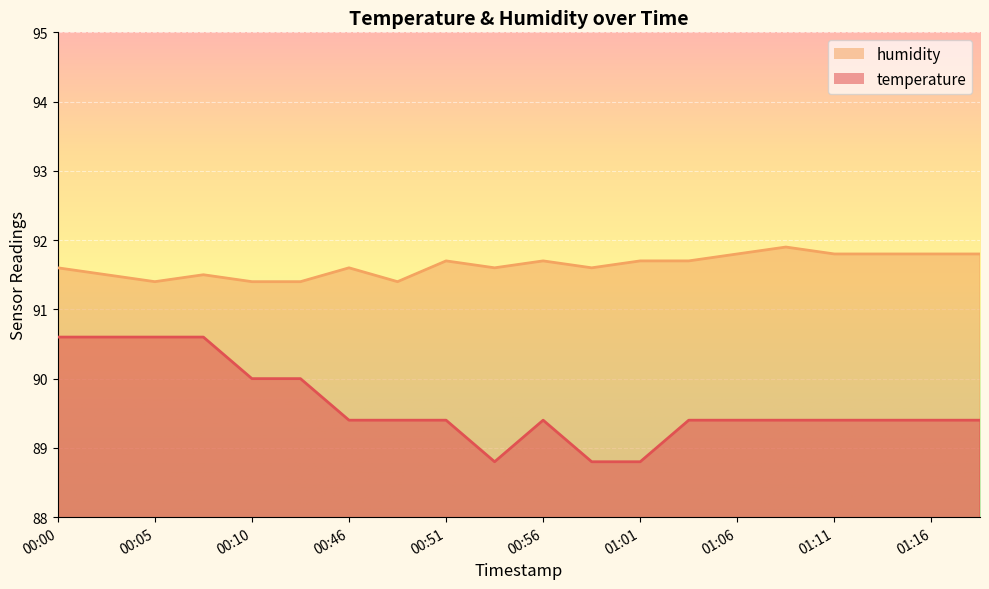

Does the chart display data point markers on the line(s)?

No